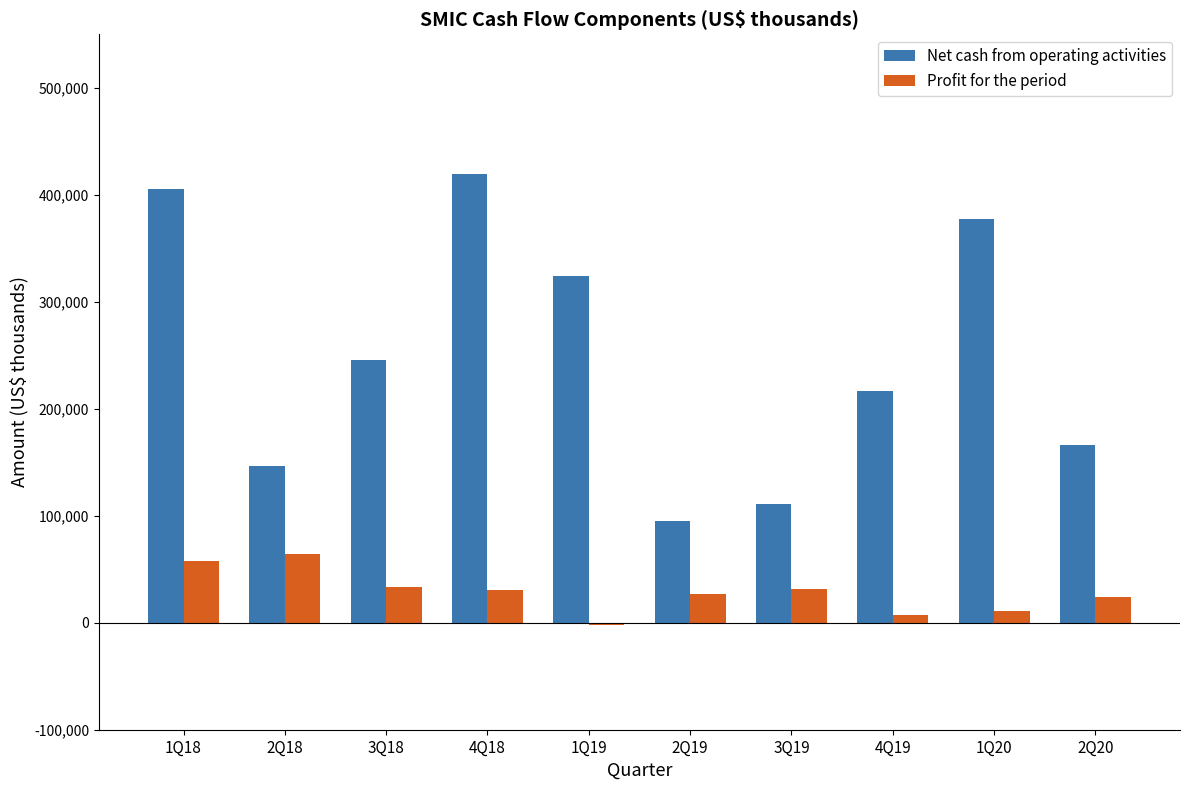

What is the sum of all Net cash from operating activities values?

2506387